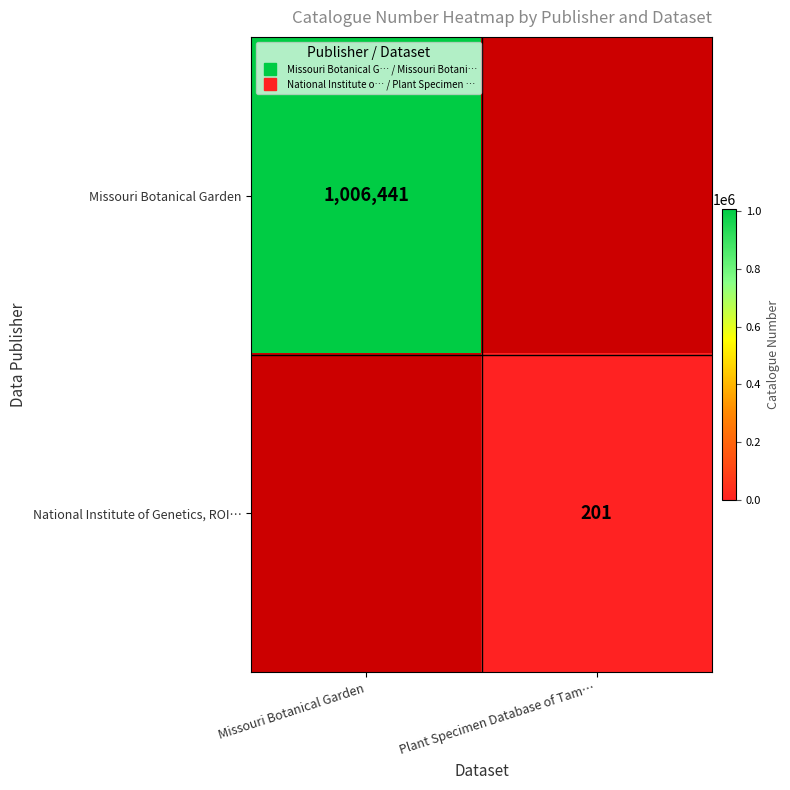

At which category does the chart reach its peak across all series?

Missouri Botanical Garden